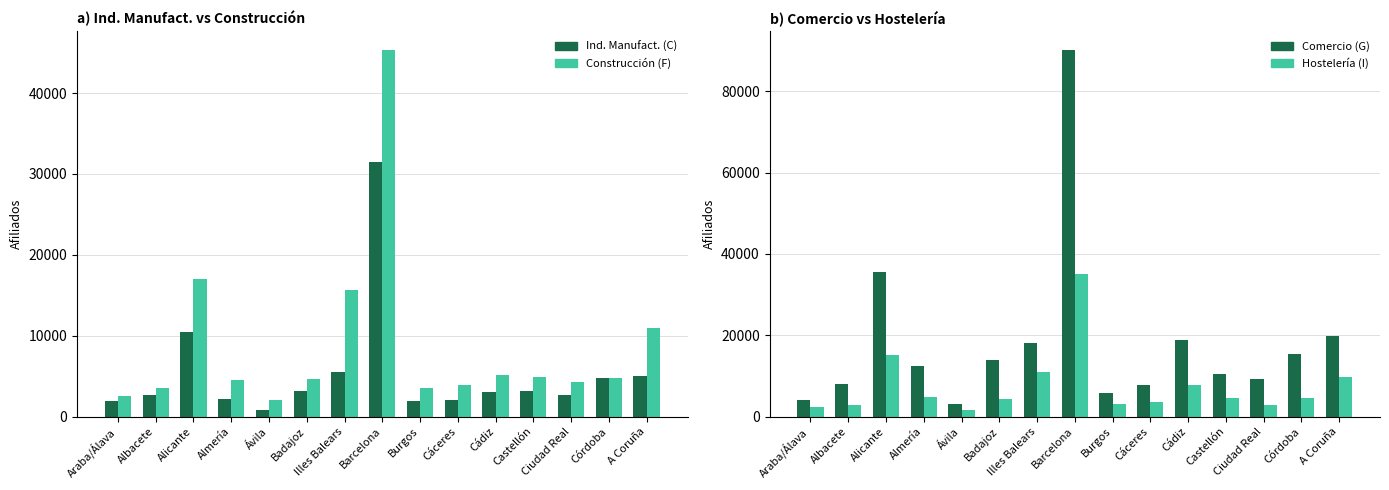

What is the label of the 12th bar from the right?

Almería